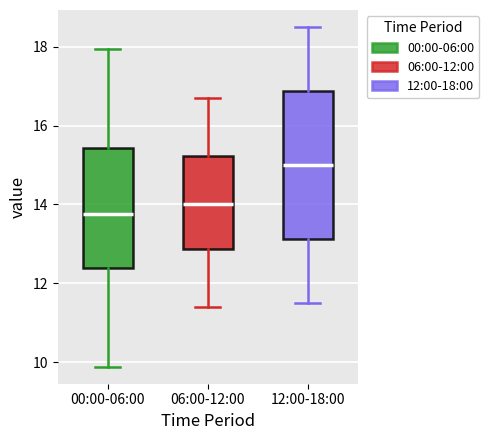

Comparing the boxes themselves (not the whiskers), which one is the tallest?

12:00-18:00